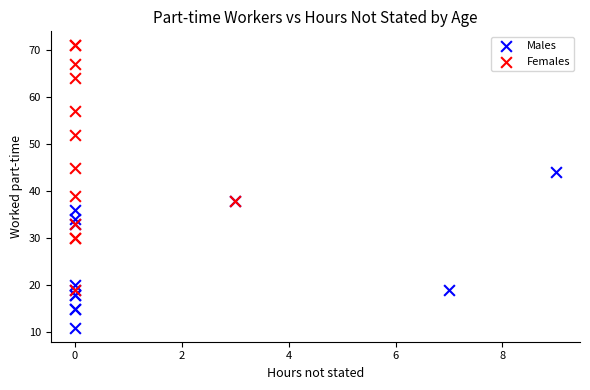

Which series has the largest Y range (max minus min)?

Females